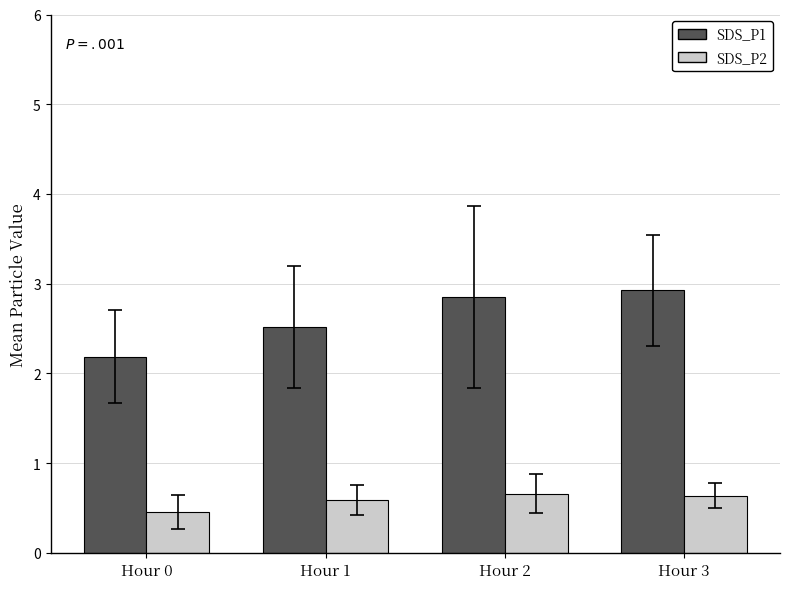

Which series has the largest range (max minus min)?

SDS_P1